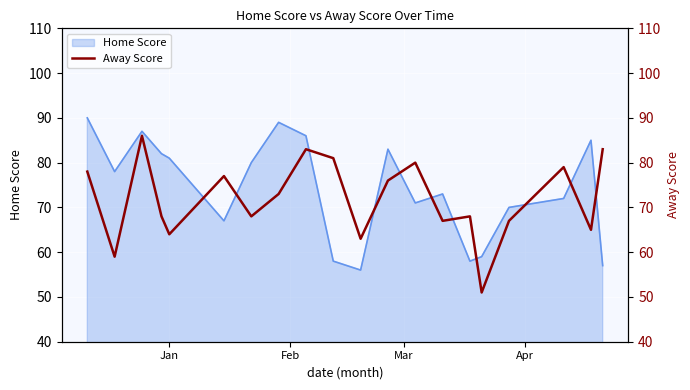

How many lines are shown in the chart?

1